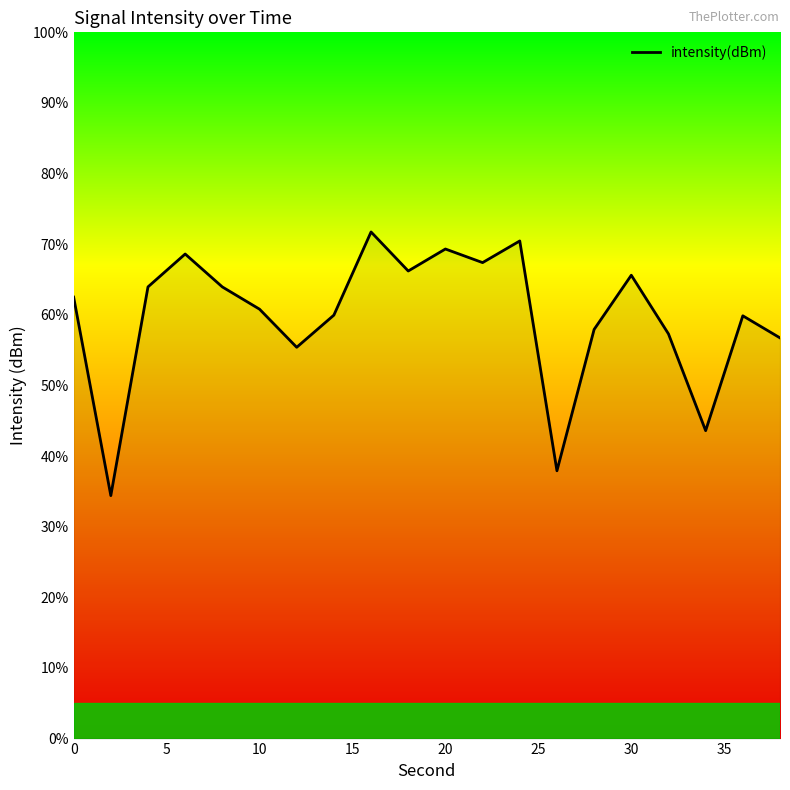

What is the maximum value shown in the chart?

71.7